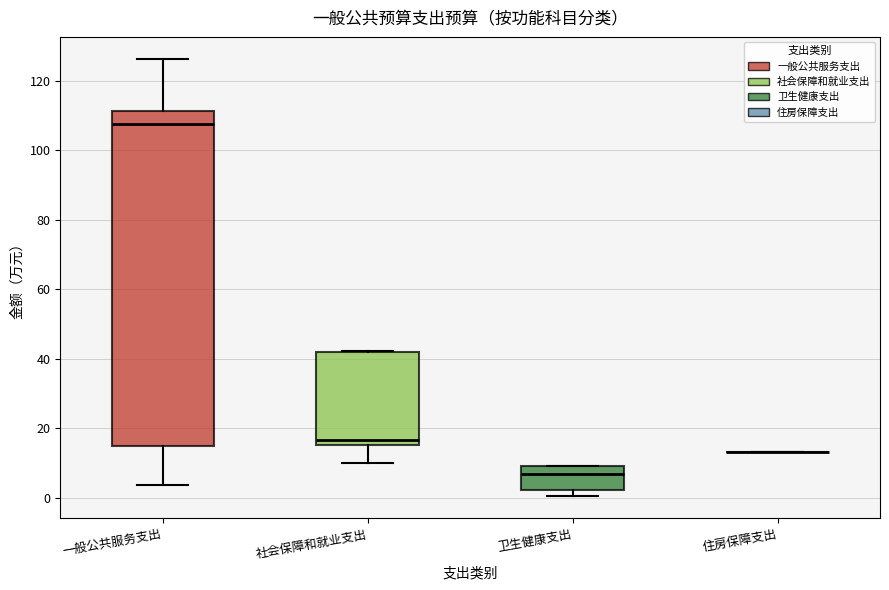

Where is the upper edge of the box for 社会保障和就业支出 on the y-axis? The values are not printed on the chart, so give them approximately, as read against the axis.

42